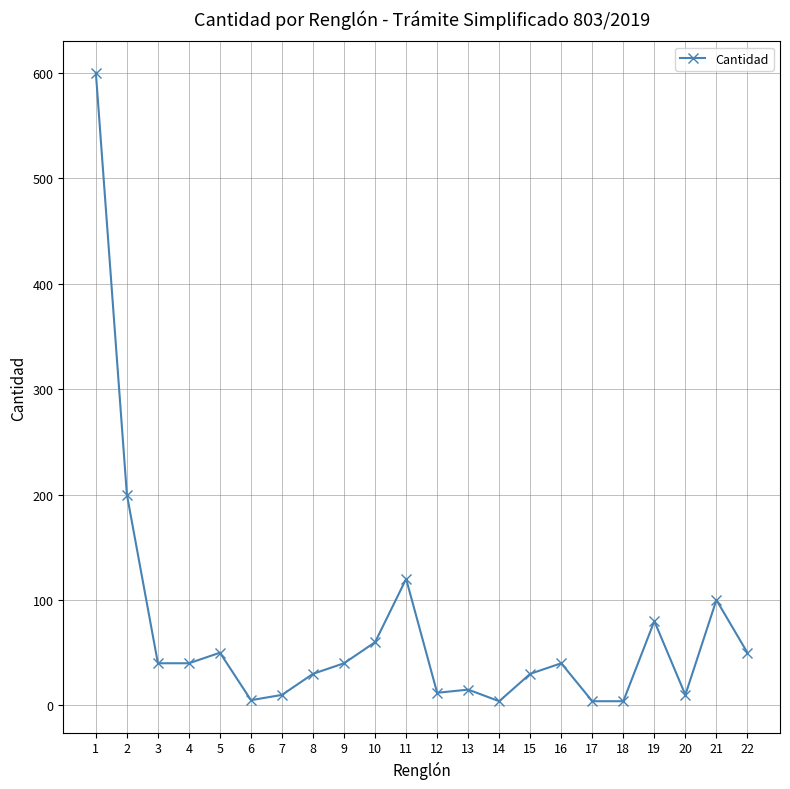

The chart shows a value of 4 at 18. True or false?

True